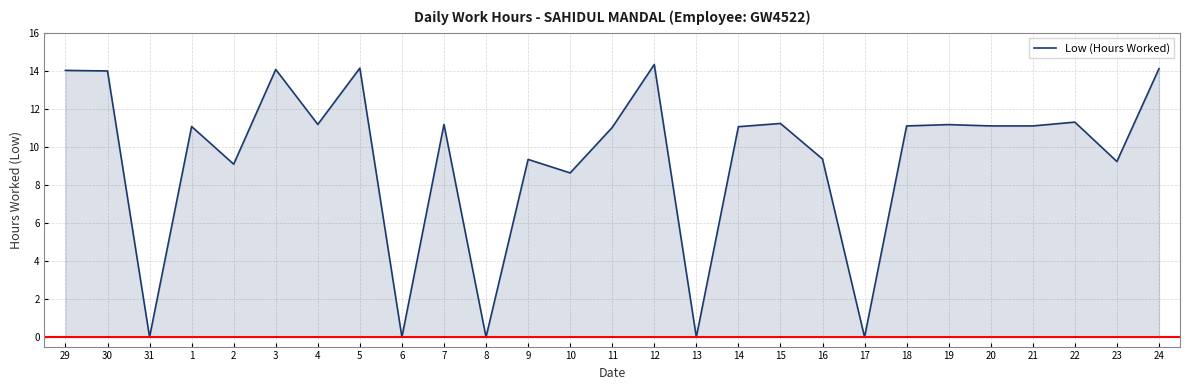

The value at 14 is 11.1. True or false?

True